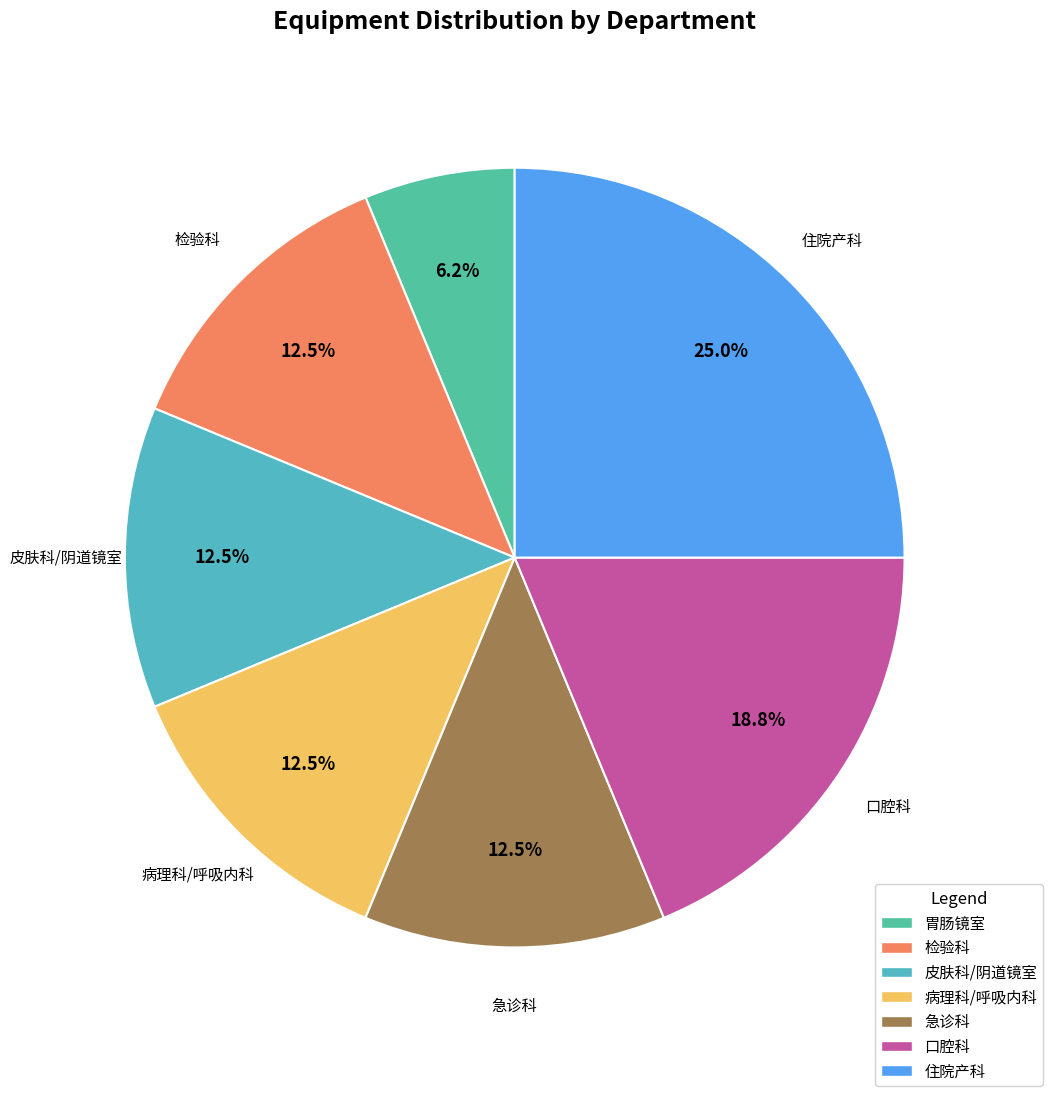

To the nearest percent, what portion does 胃肠镜室 represent?

6%